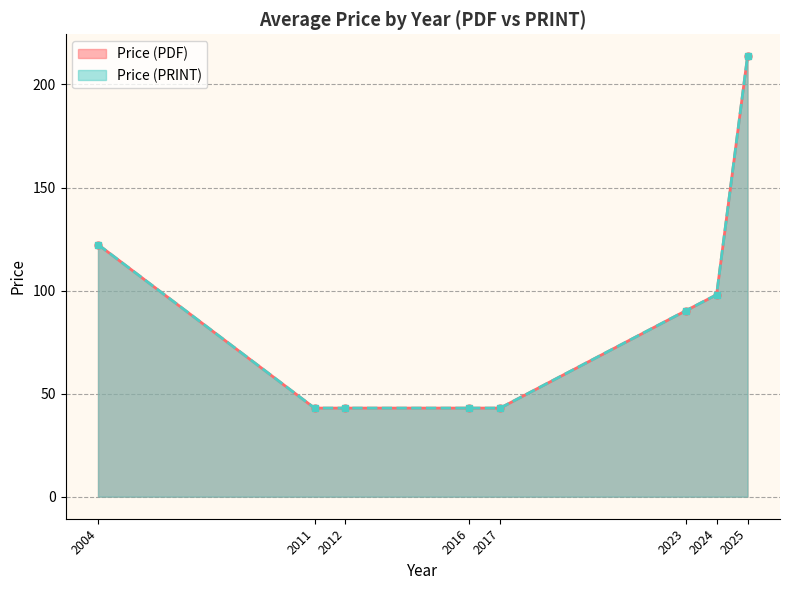

How many lines are shown in the chart?

2